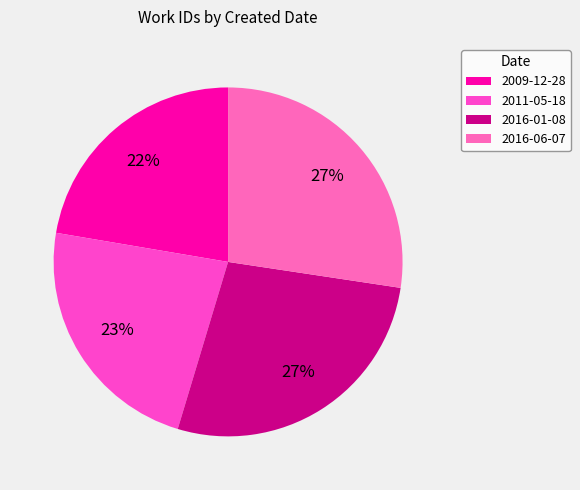

To the nearest percent, what is the combined percentage of 2016-01-08 and 2016-06-07?

55%